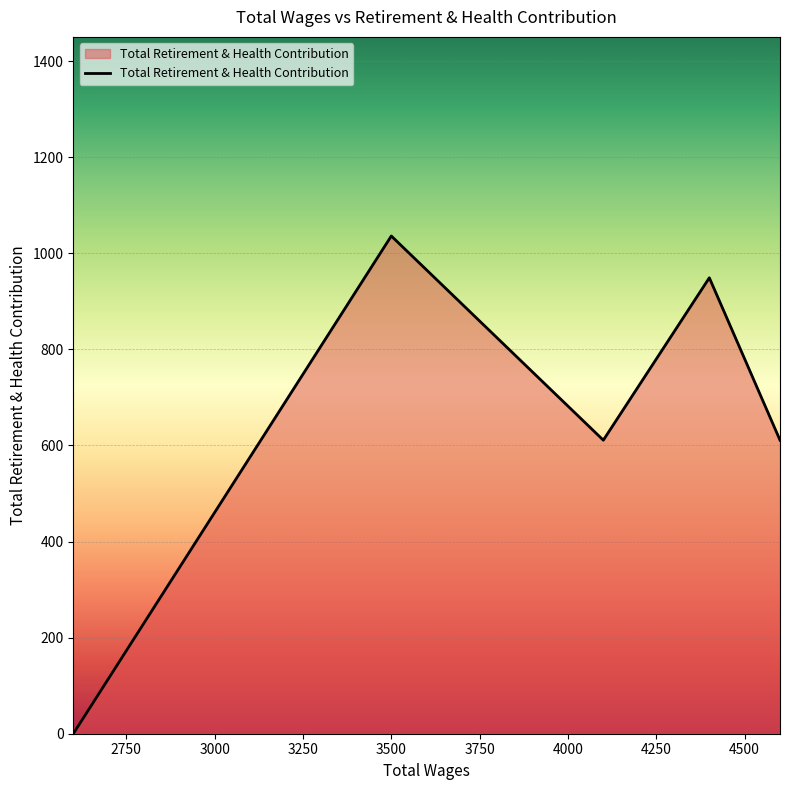

True or false: the data has more than 2 interior local peaks.

False